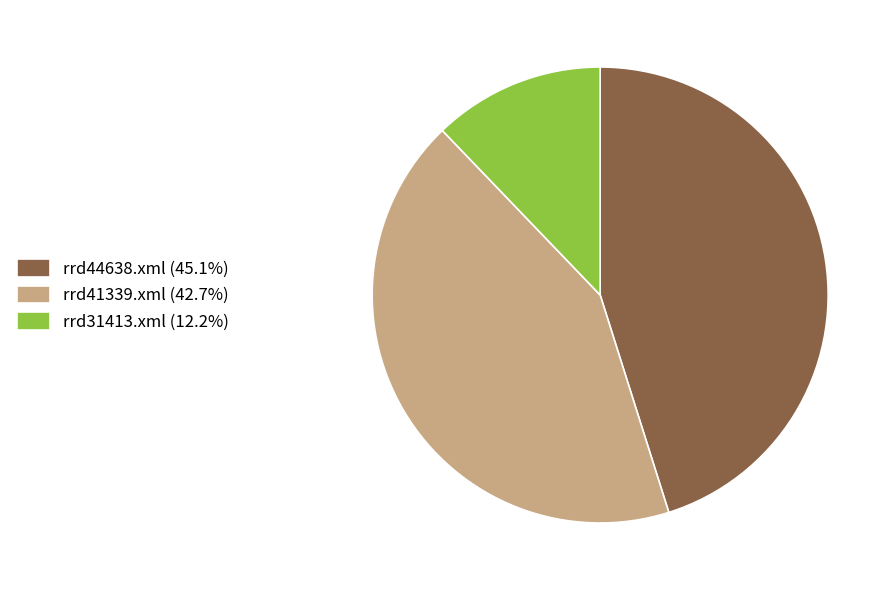

How many segments does this pie chart have?

3